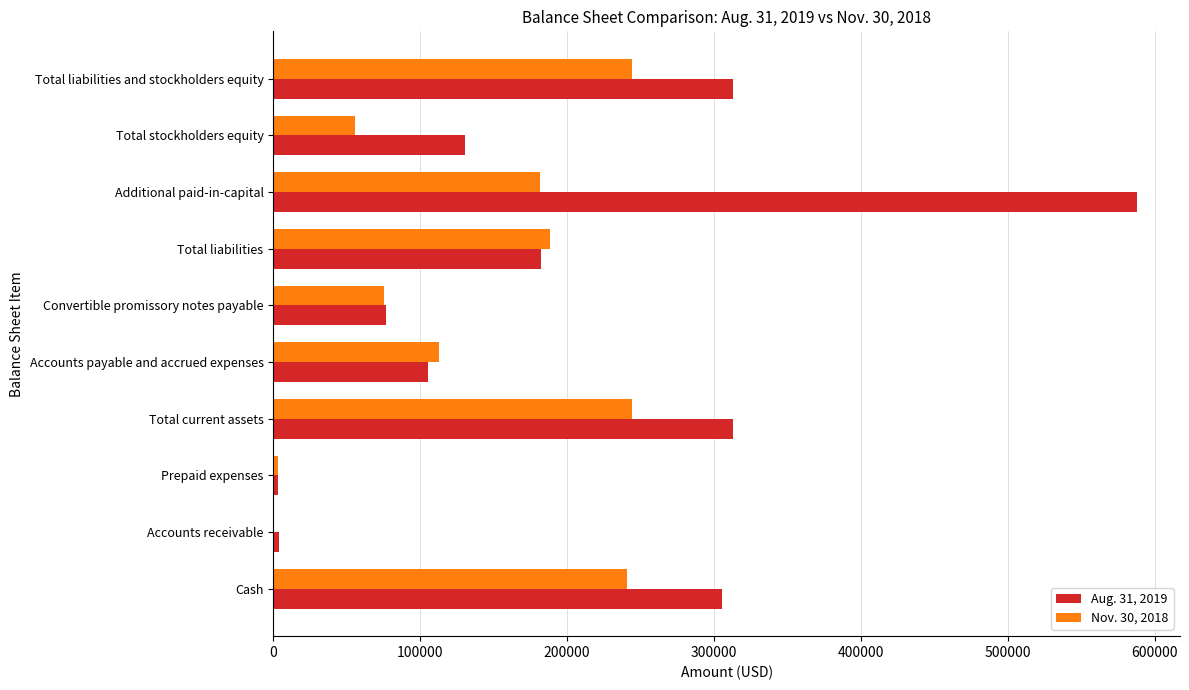

Count the number of data series in this chart.

2